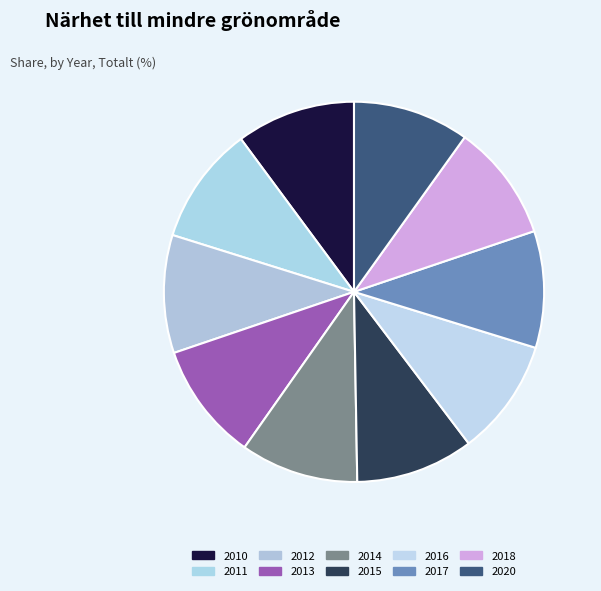

Is 2017 the majority of the pie?

No